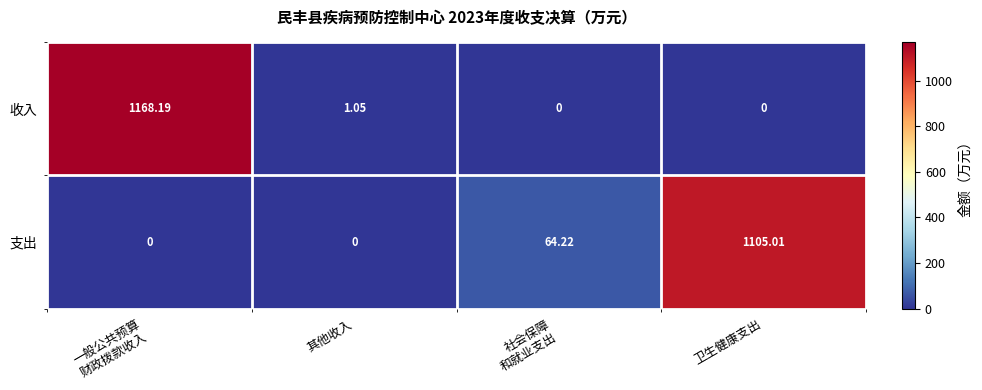

Which series has the largest range (max minus min)?

收入